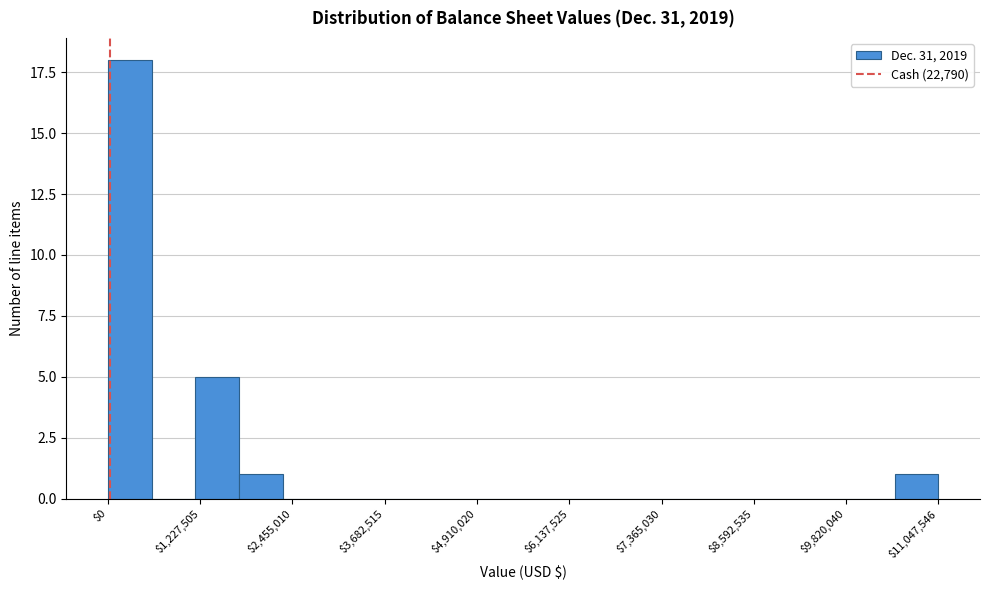

Around what value on the x-axis is the tallest bar? Give the approximate position of its centre, as read against the axis.

200000